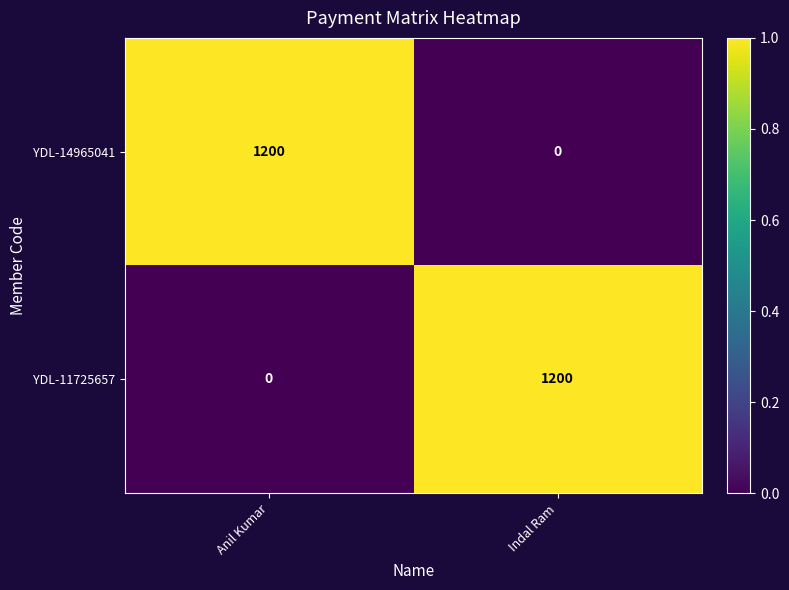

What is the highest value of the YDL-11725657 series?

1200